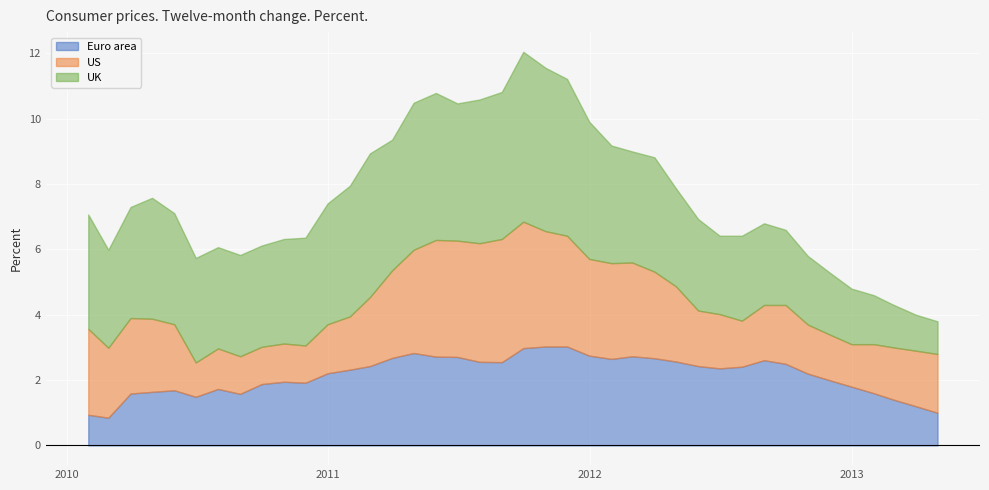

What is the spread (max minus min) of values at 11?

2.2